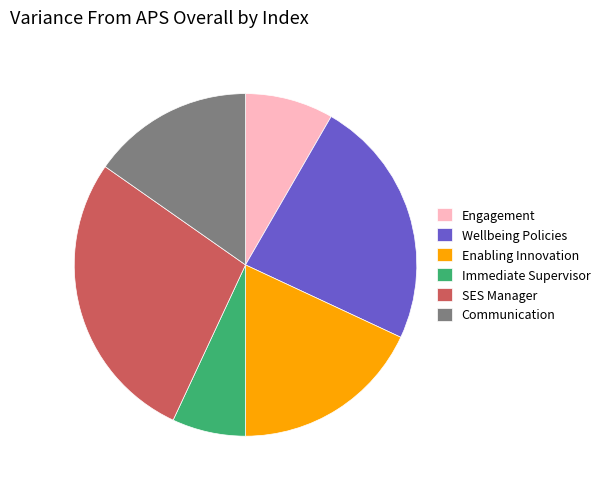

Is there a majority slice in this chart?

No